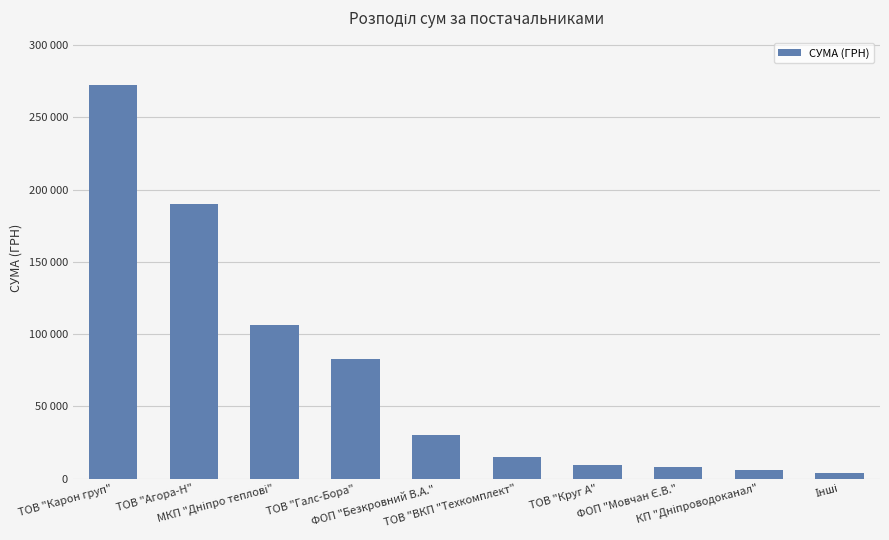

How many values are below 29890?

5